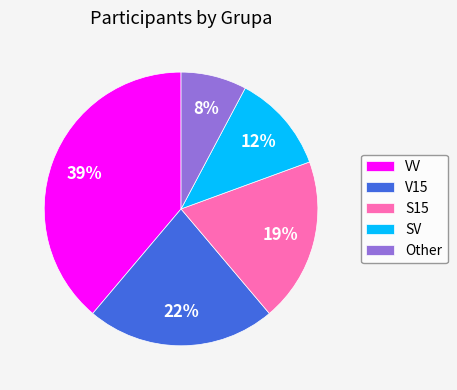

The VV slice represents 26% of the pie. True or false?

False